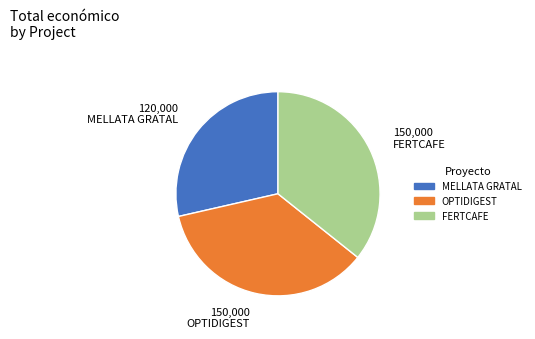

Is there a majority slice in this chart?

No